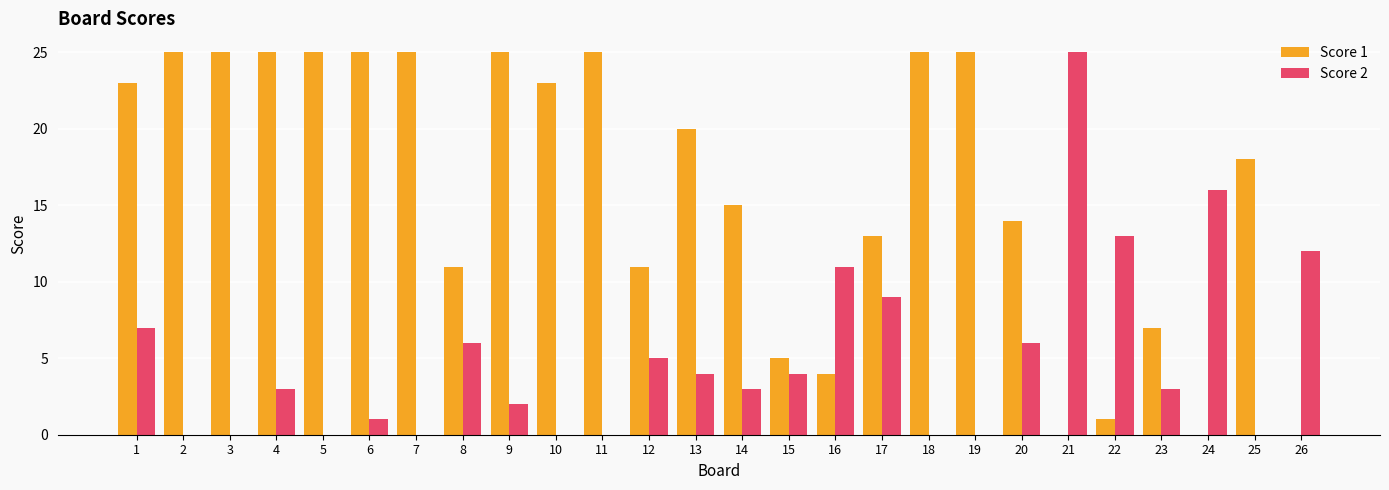

Is the value of Score 1 at 10 greater than the value of Score 2 at 6?

Yes